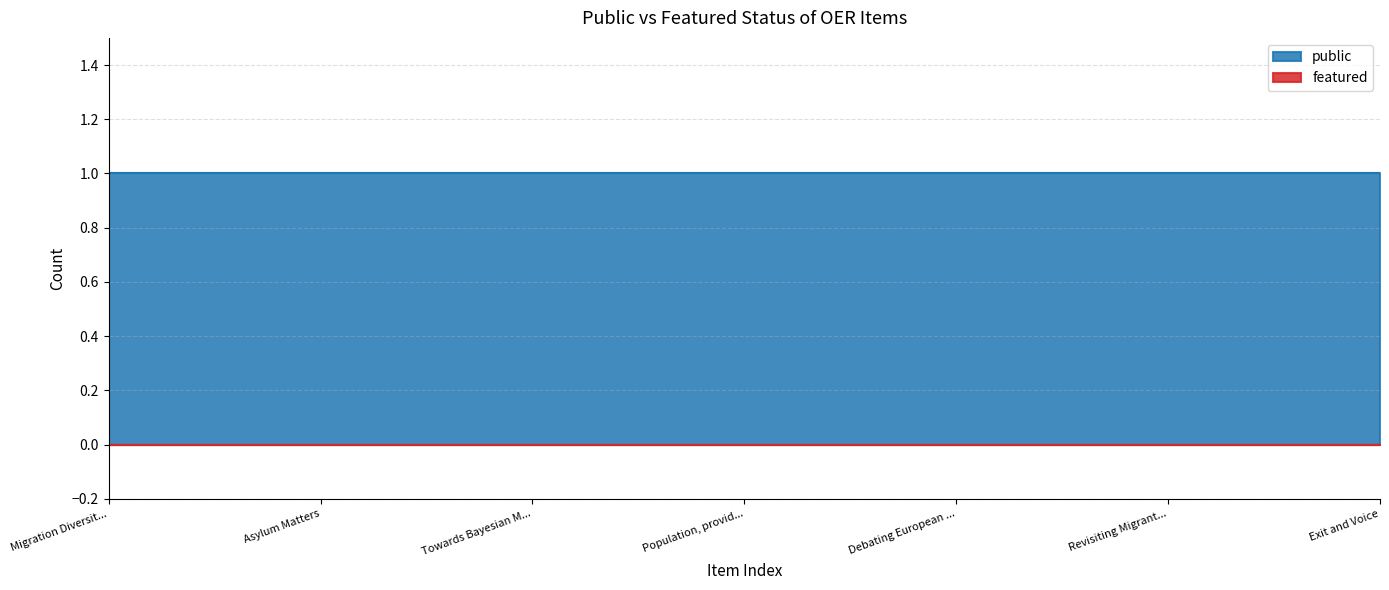

Which series has the largest total across all categories?

public